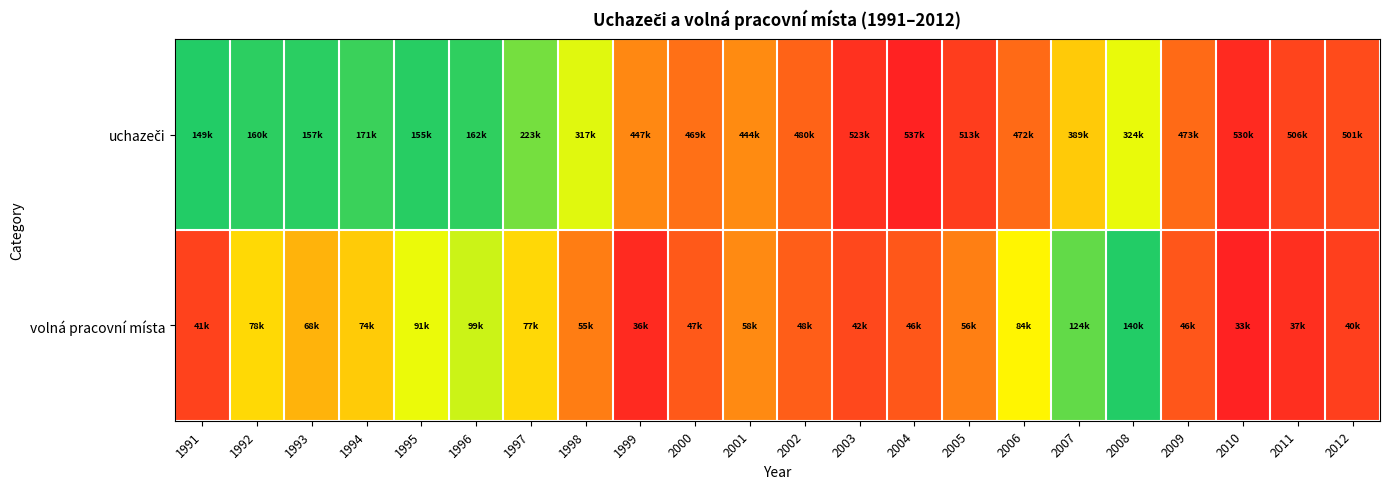

At how many categories does at least one series exceed 0?

22